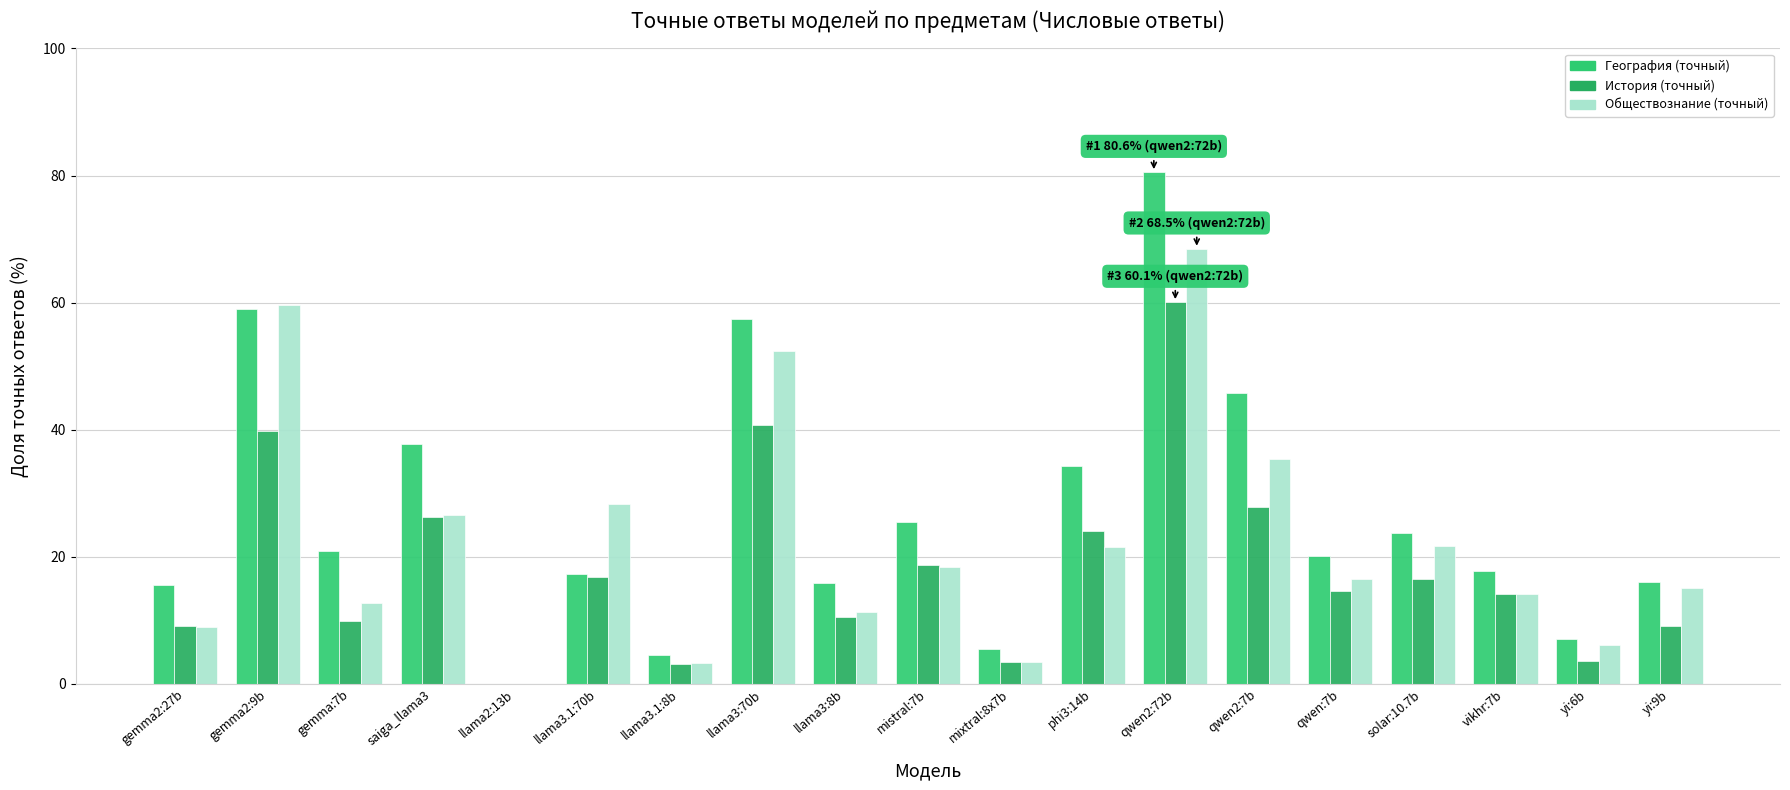

What is the maximum value shown in the chart?

80.6